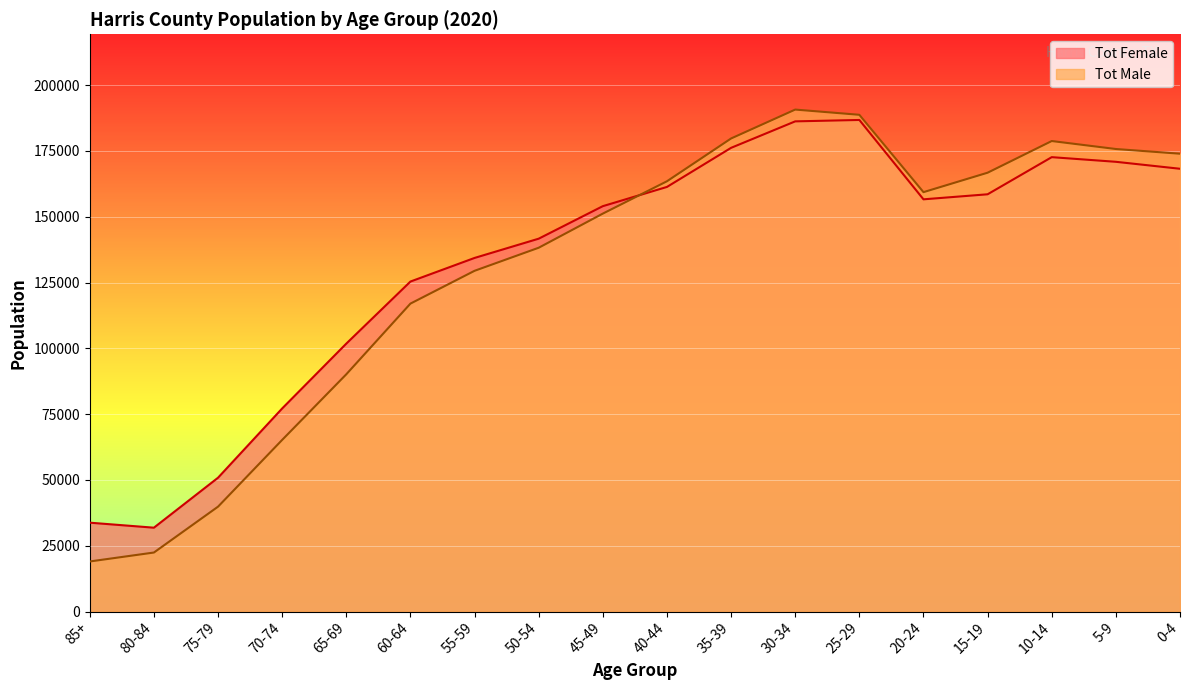

Is it true that Tot Female equals 168239 at 0-4?

True